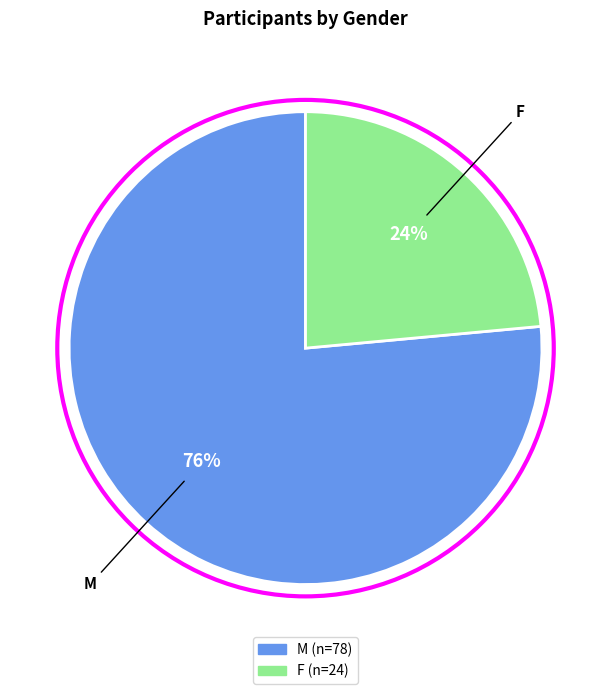

To the nearest percent, what is the combined percentage of F and M?

100%